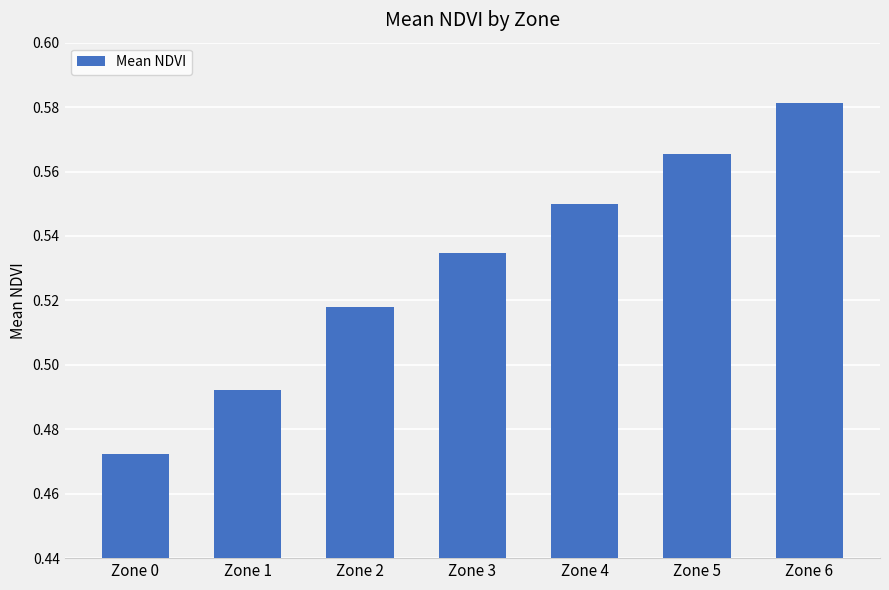

List the labels in order of value, largest first.

Zone 6, Zone 5, Zone 4, Zone 3, Zone 2, Zone 1, Zone 0